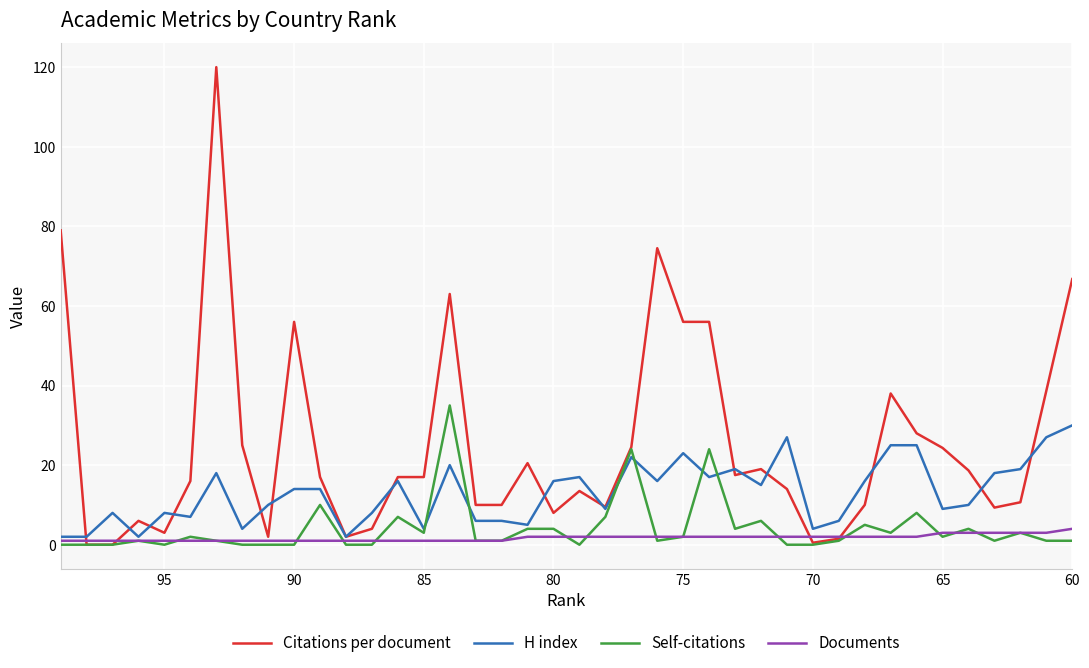

True or false: Citations per document and Self-citations cross at least once.

False